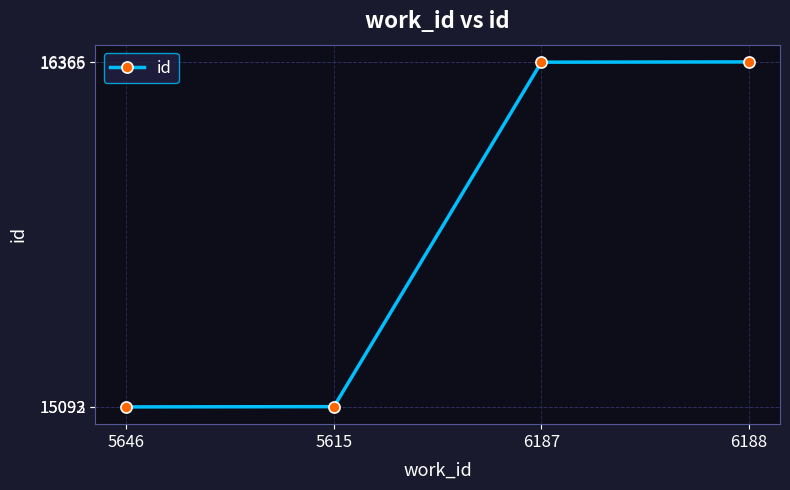

What is the label of the 3rd point from the right?

5615